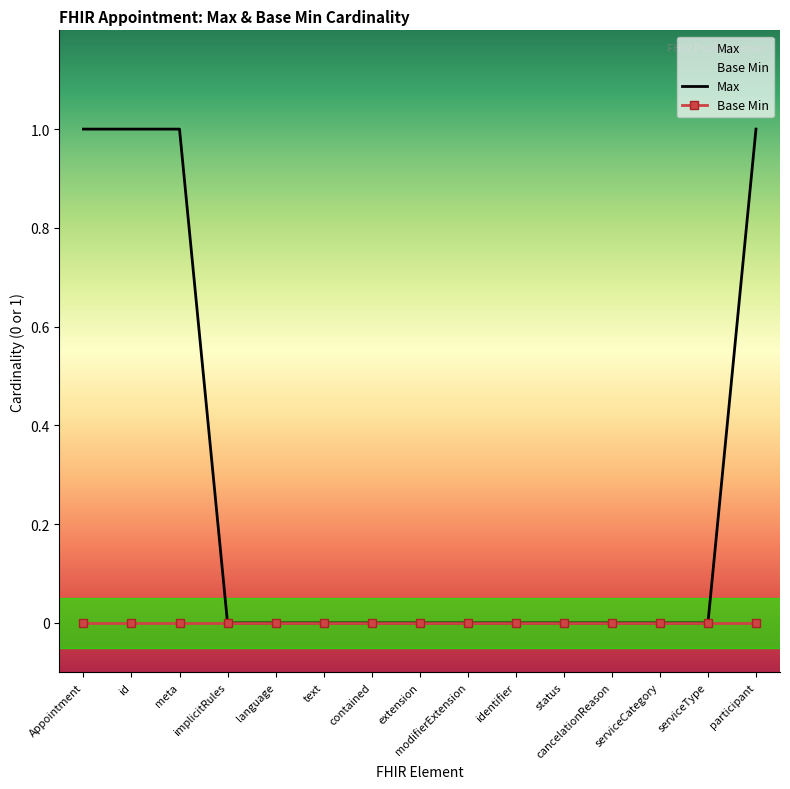

Count the number of values greater than 0.

4